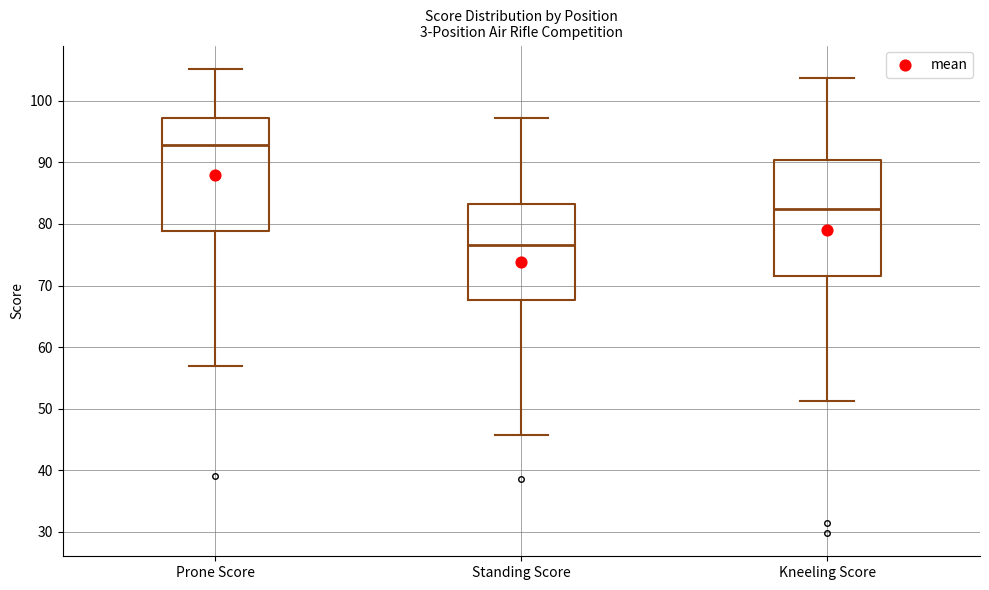

Where does the upper whisker of the box for Kneeling Score end on the y-axis? The values are not printed on the chart, so give them approximately, as read against the axis.

104